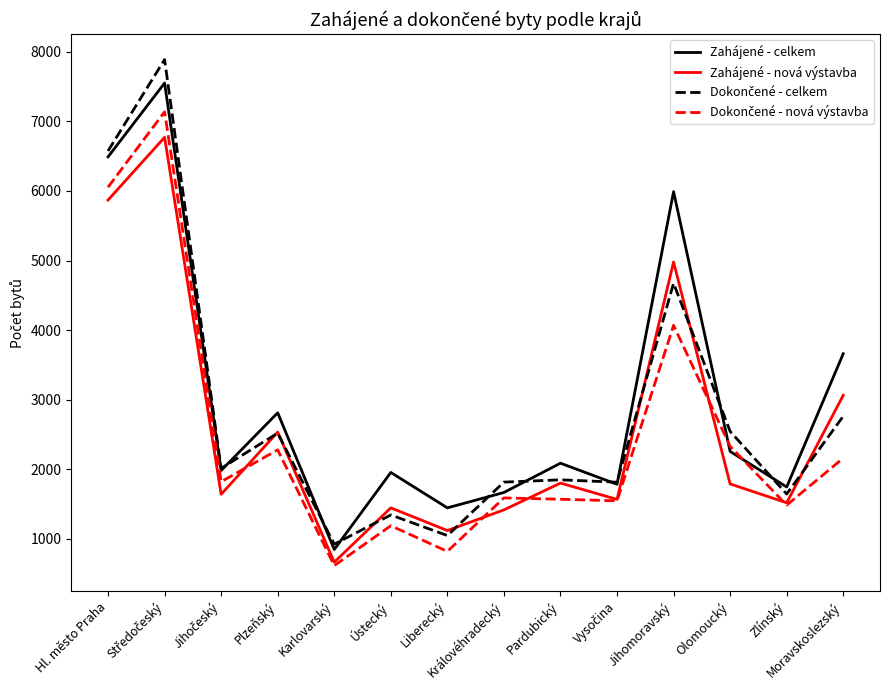

True or false: Zahájené - nová výstavba has a value of 5869 at Hl. město Praha.

True